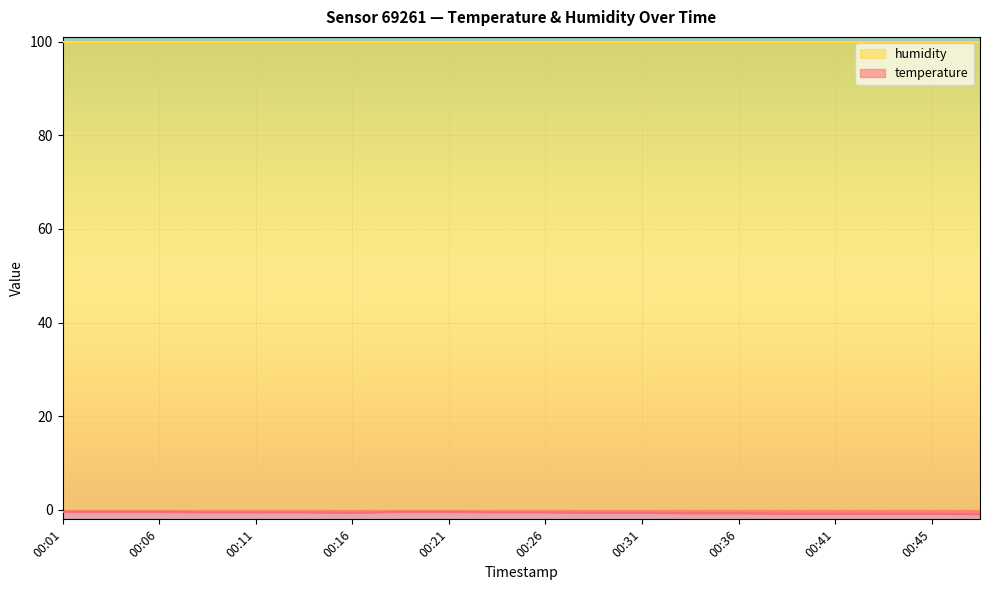

What is the maximum value shown in the chart?

99.9